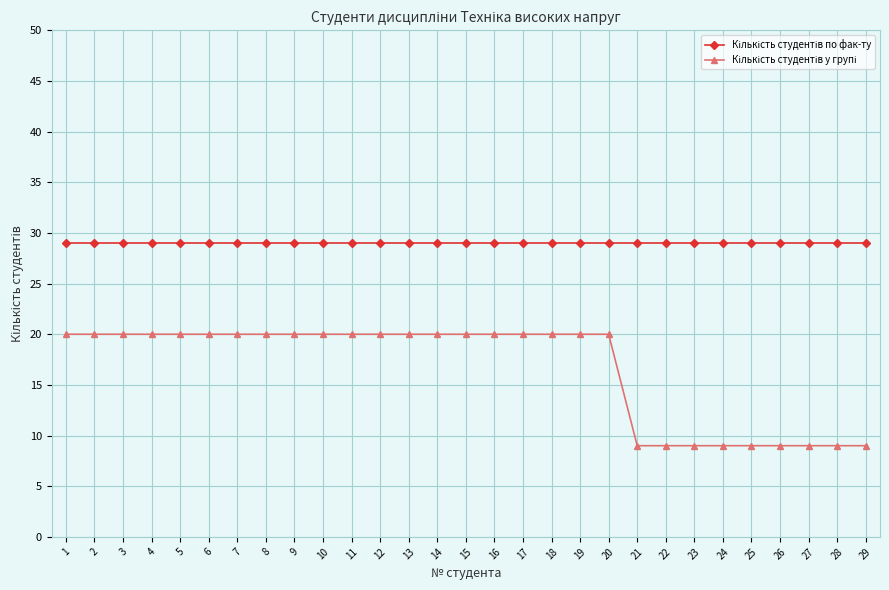

How many lines are shown in the chart?

2